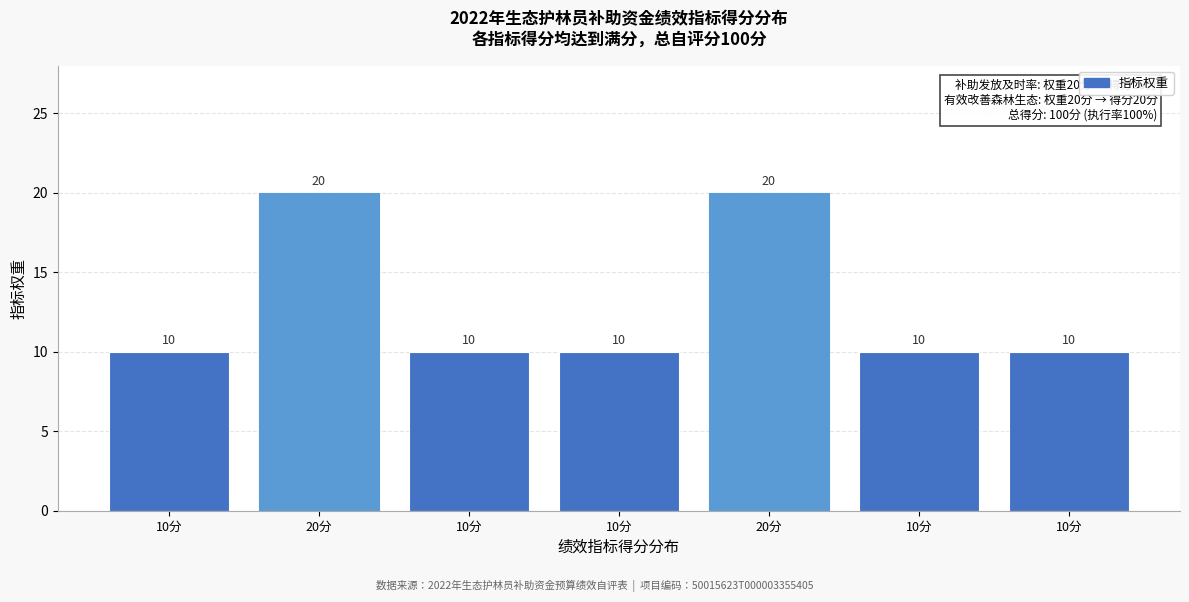

How many series are shown in this chart?

1